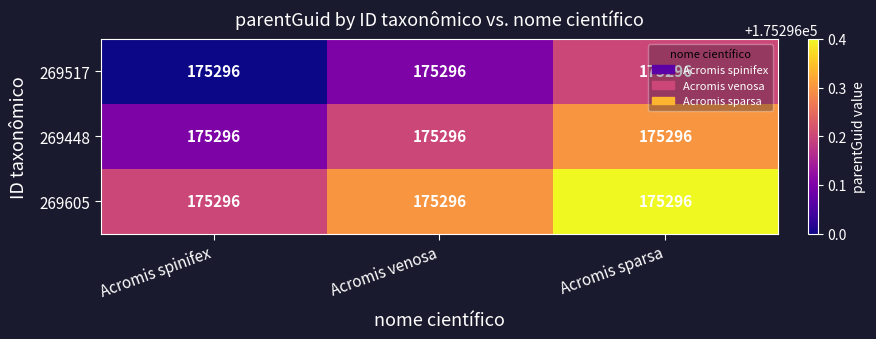

Rank the series by their average value, from highest to lowest.

269605, 269448, 269517